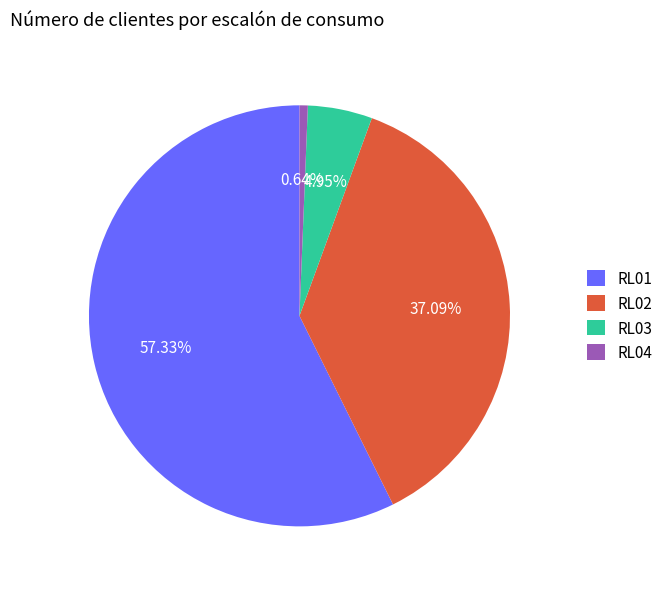

To the nearest percent, what is the difference between the largest and smallest slice percentages?

57%